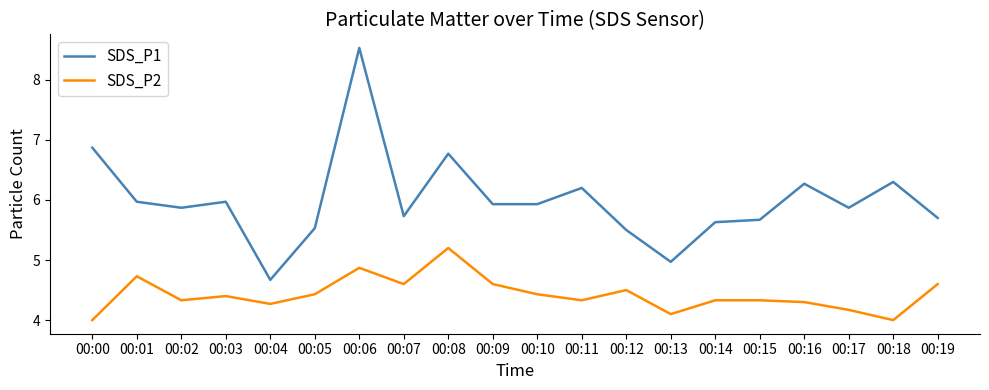

What is the difference between the second highest and second lowest values in the SDS_P1 series?

1.9